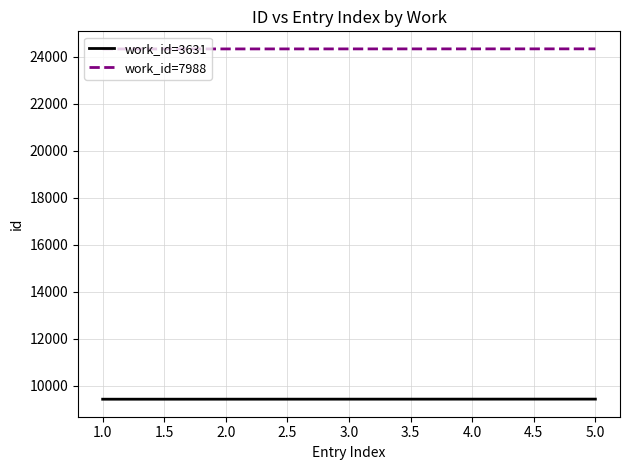

What is the smallest value displayed?

9426